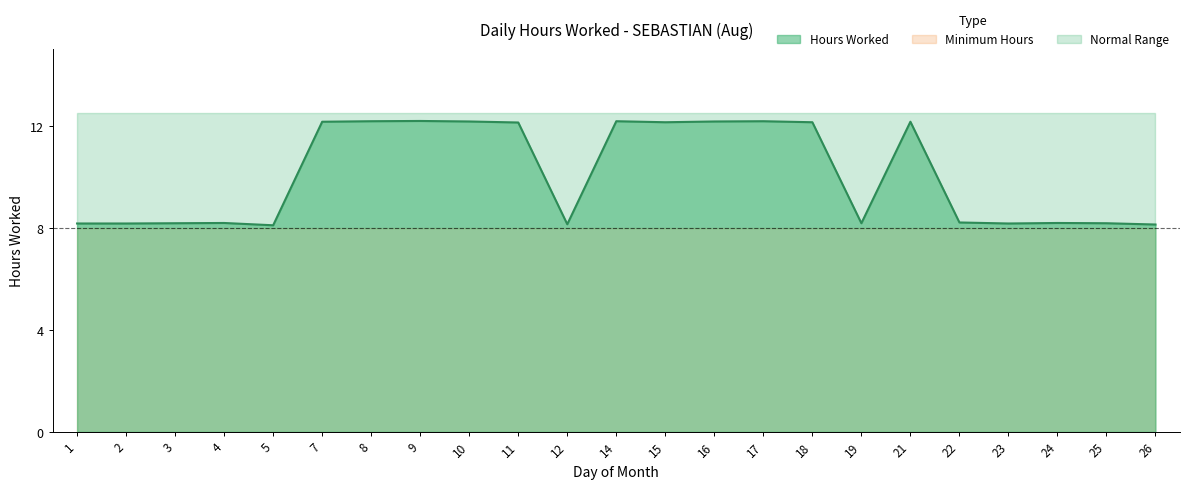

How many points are lower than both their immediate neighbors (excluding endpoints)?

5